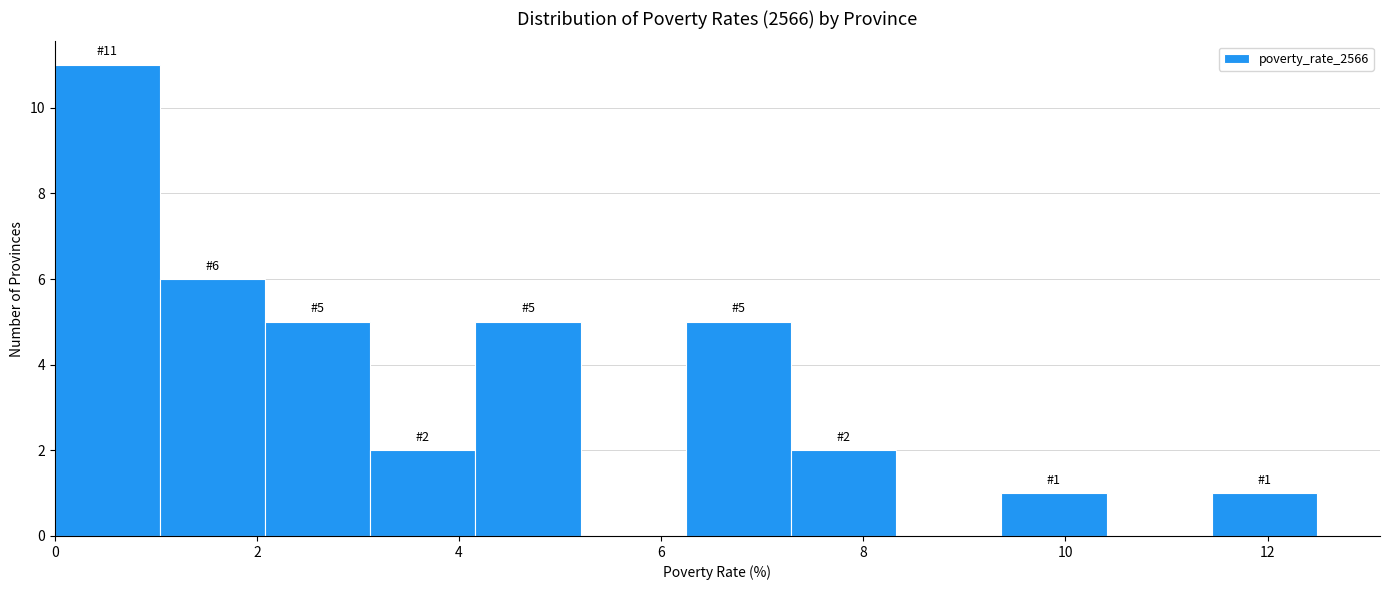

Over which range of the x-axis is the bar tallest?

0.0 to 1.0